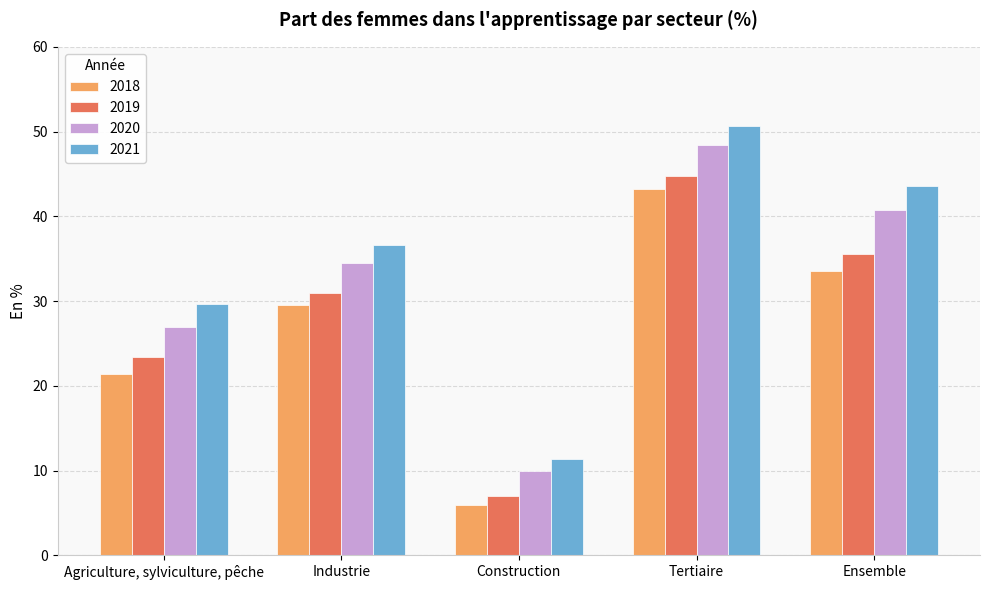

What is the maximum value shown in the chart?

50.6